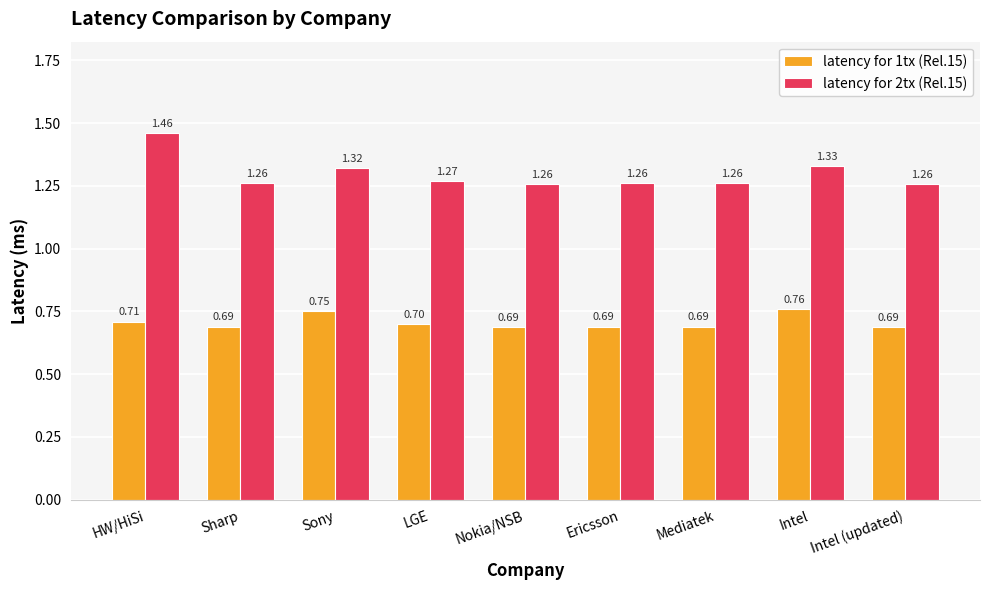

List the series in order of their peak value, highest first.

latency for 2tx (Rel.15), latency for 1tx (Rel.15)